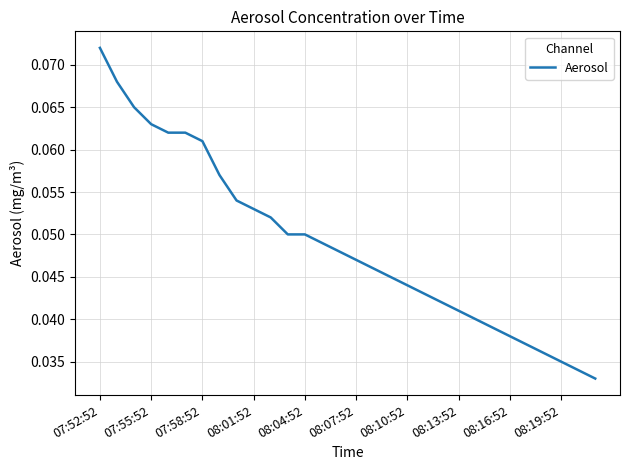

At which category does the chart reach its peak across all series?

07:52:52